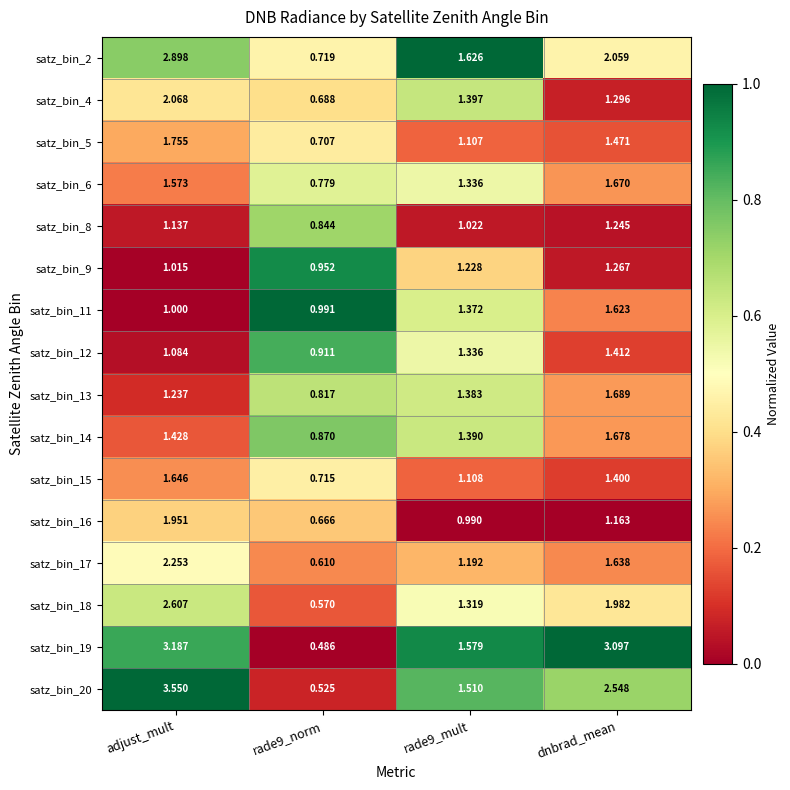

Which category has the highest value in the satz_bin_15 series?

adjust_mult